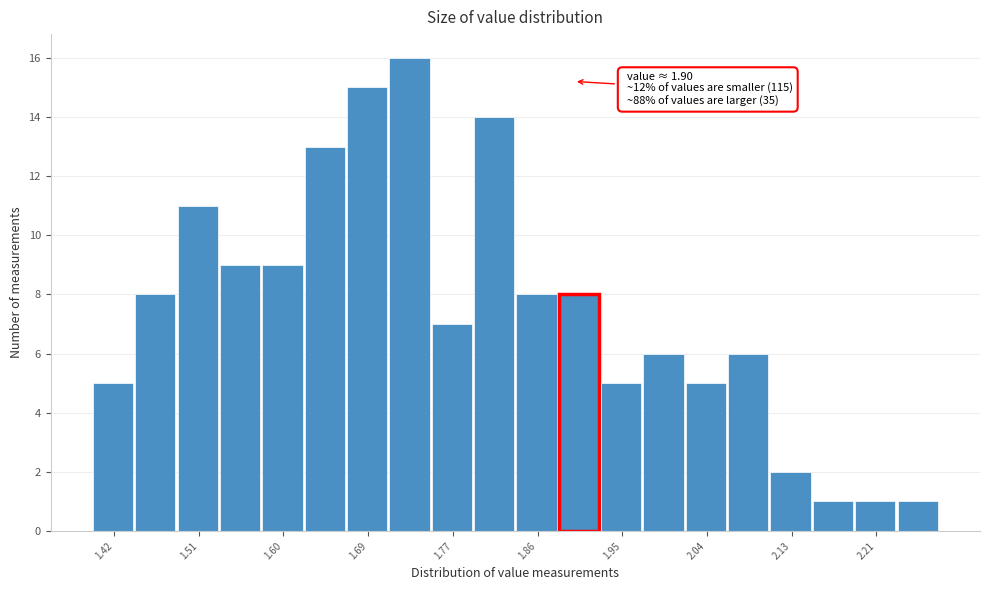

Which range on the x-axis has the tallest bar?

1.708 to 1.752